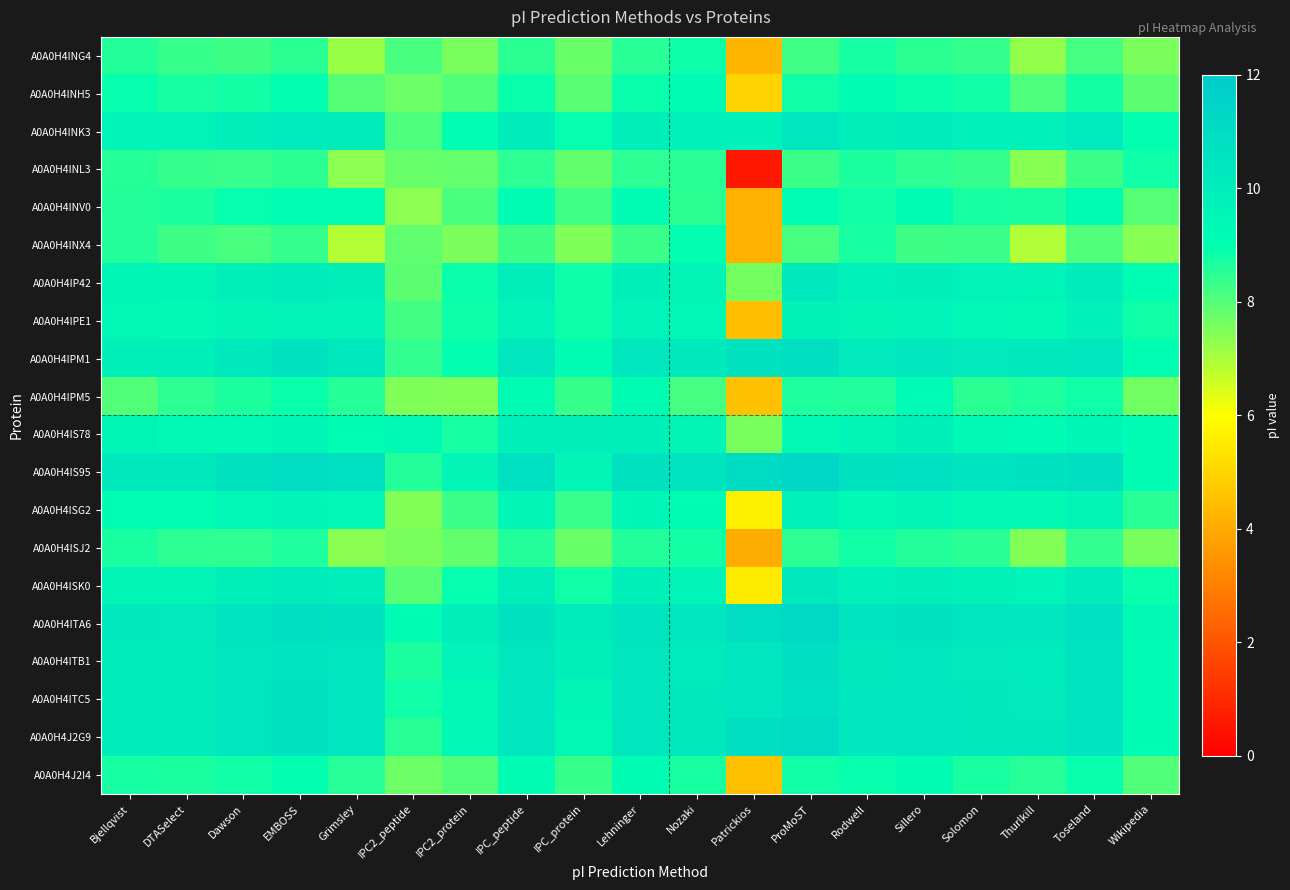

Which has a higher value, Sillero or DTASelect?

Sillero